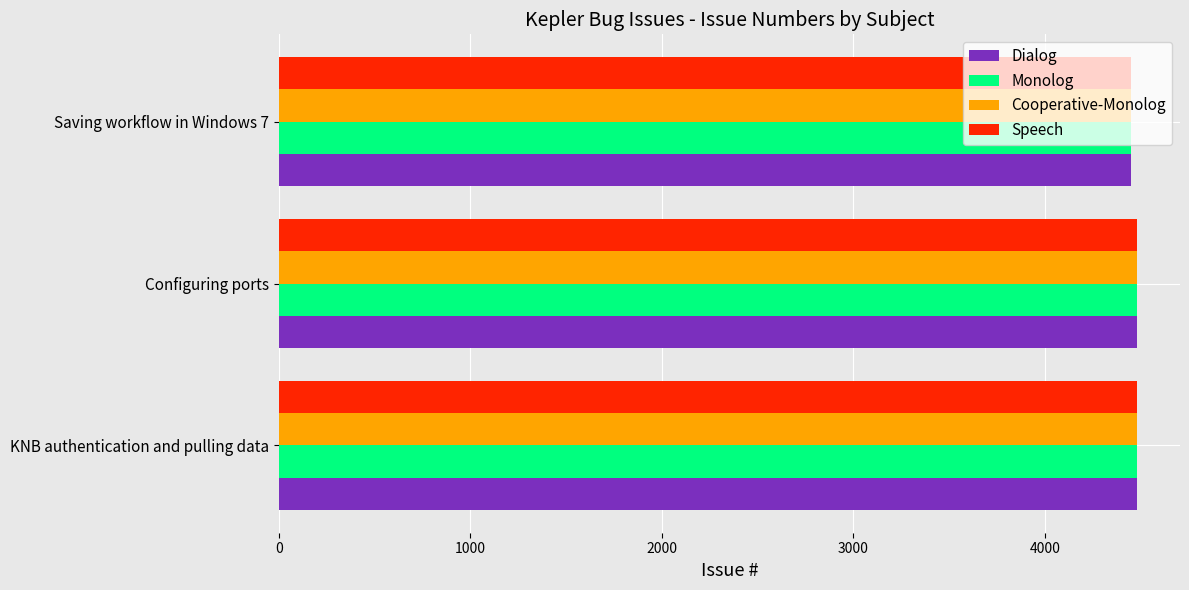

True or false: Monolog has a value of 7485 at Configuring ports.

False